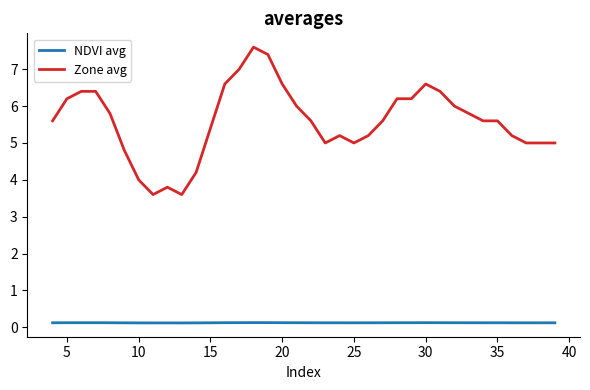

In NDVI avg, how many points are higher than both neighbors (excluding endpoints)?

6